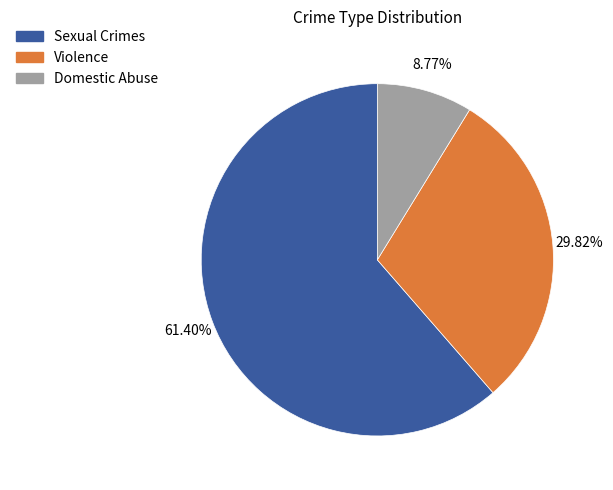

To the nearest percent, what is the difference between the largest and smallest slice percentages?

53%